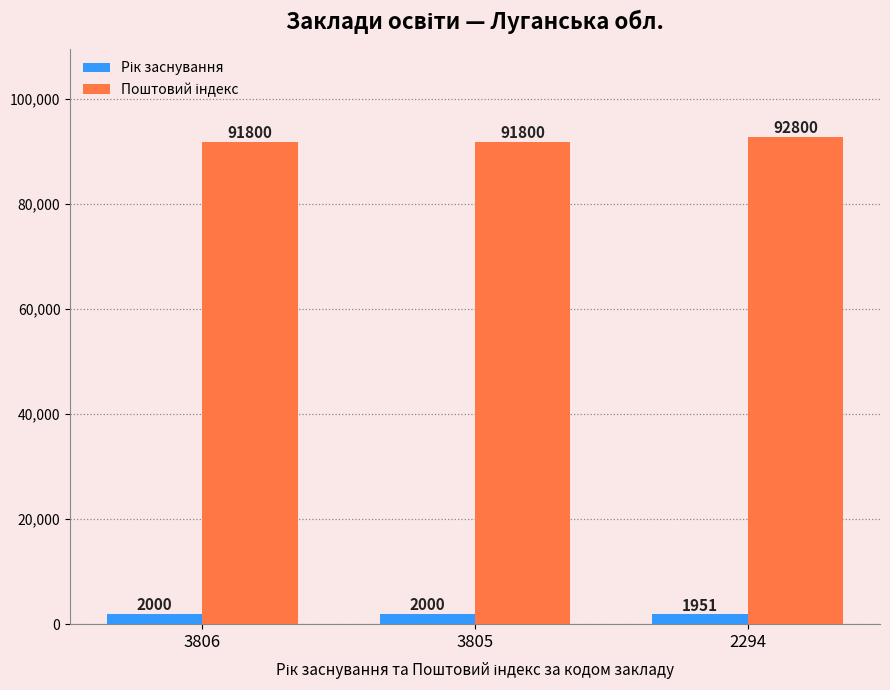

Are the bars horizontal?

No